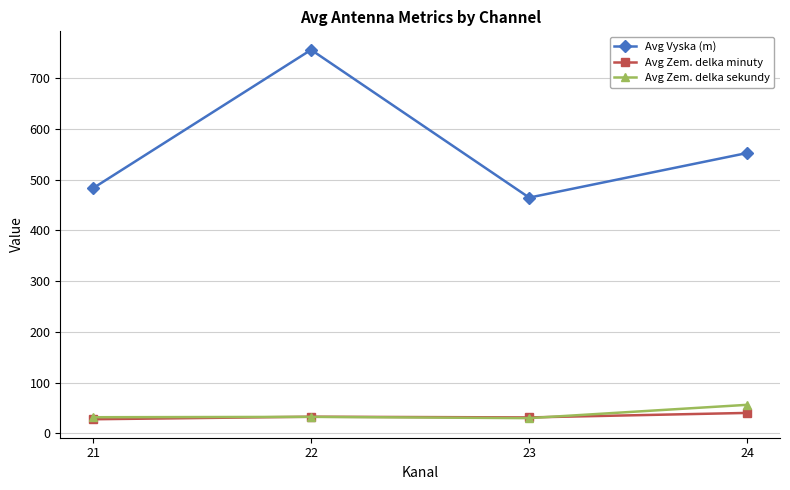

In Avg Zem. delka minuty, how many points are higher than both neighbors (excluding endpoints)?

1